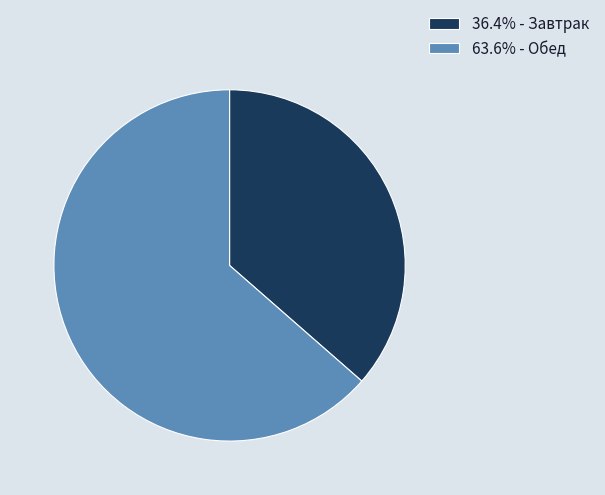

How many slices are in this pie chart?

2